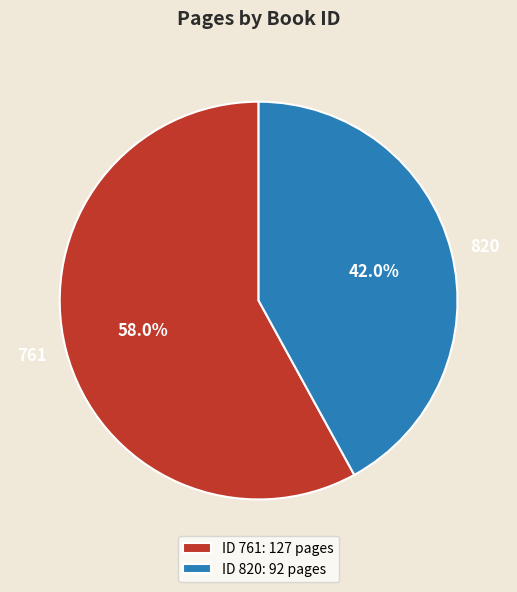

True or false: 820 accounts for 42% of the total.

True